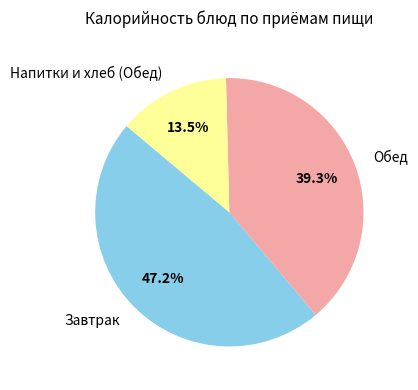

Does Обед represent more than half of the total?

No